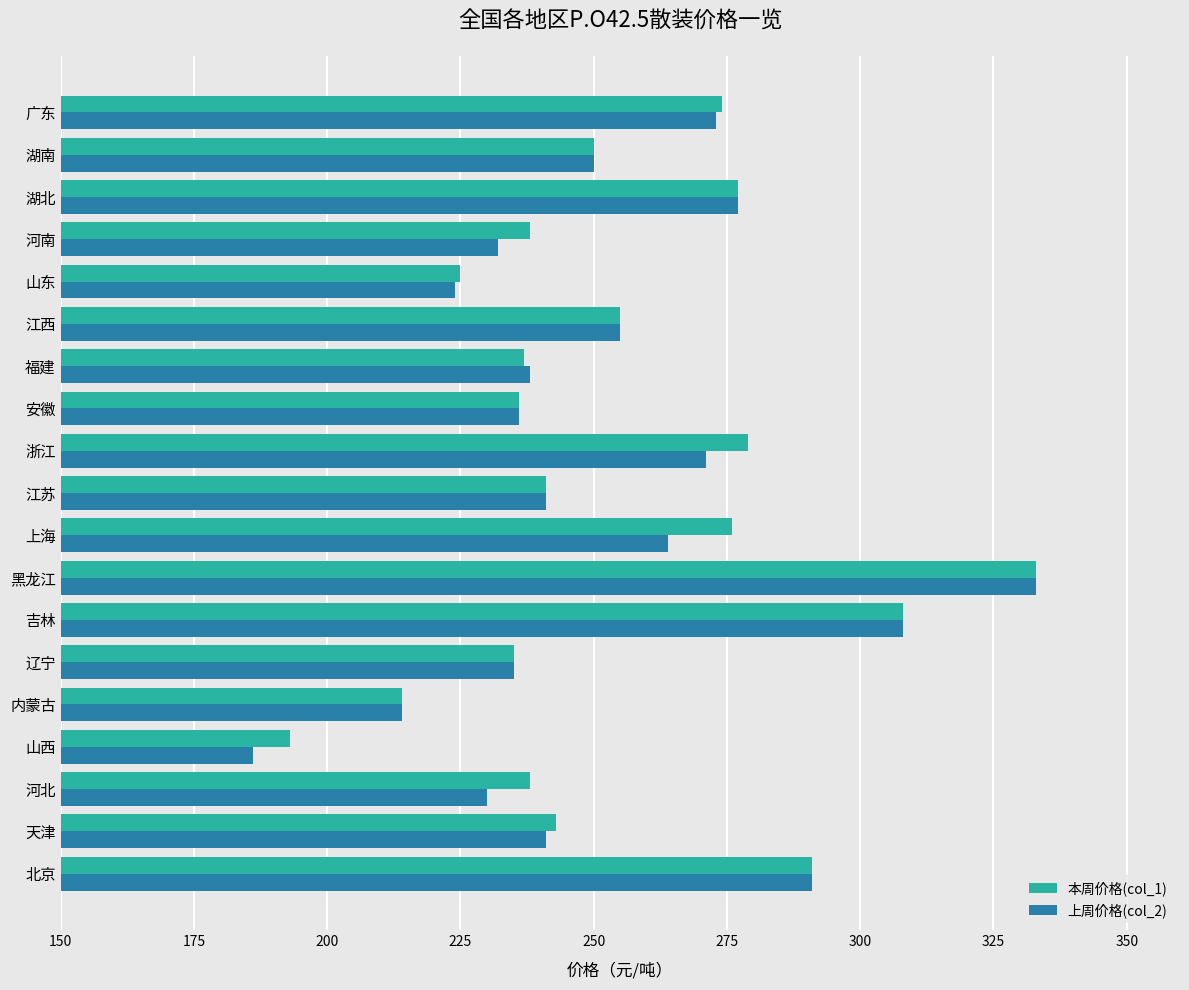

At which category is the sum across all series the highest?

黑龙江